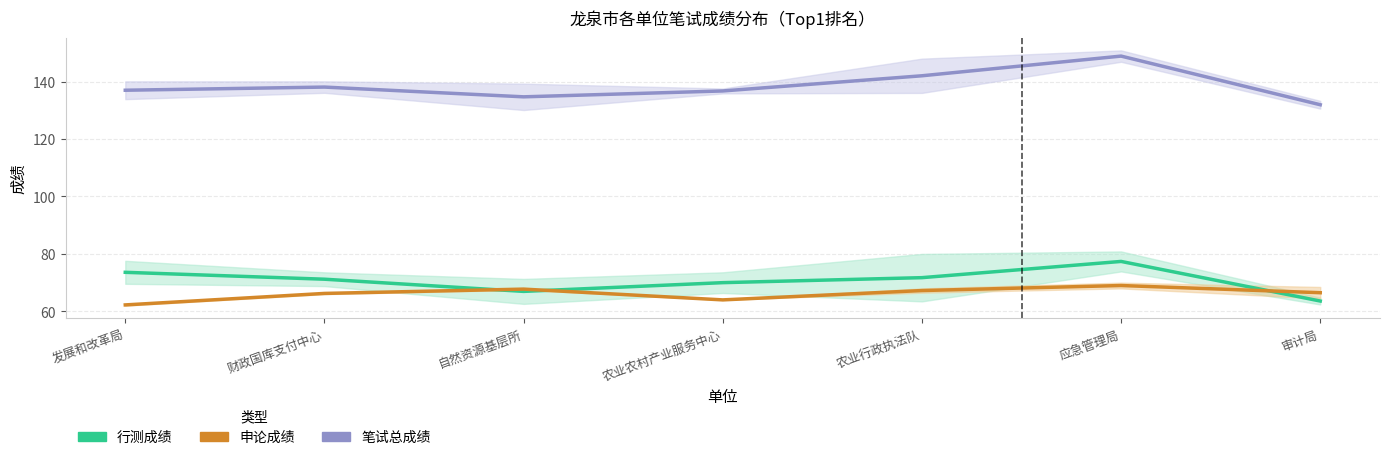

Which series has the largest total across all categories?

笔试总成绩